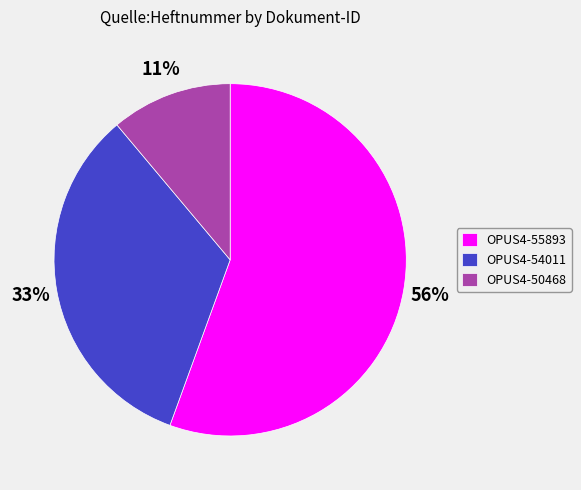

To the nearest percent, what is the combined percentage of OPUS4-55893 and OPUS4-50468?

67%